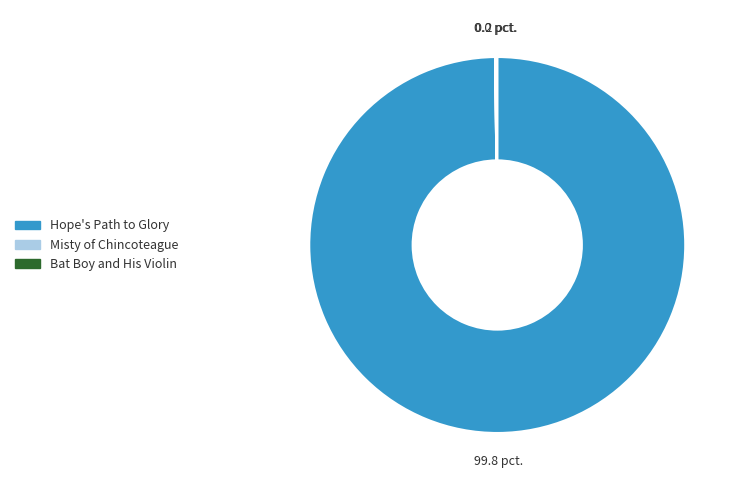

Which category has the biggest portion of the pie?

Hope's Path to Glory